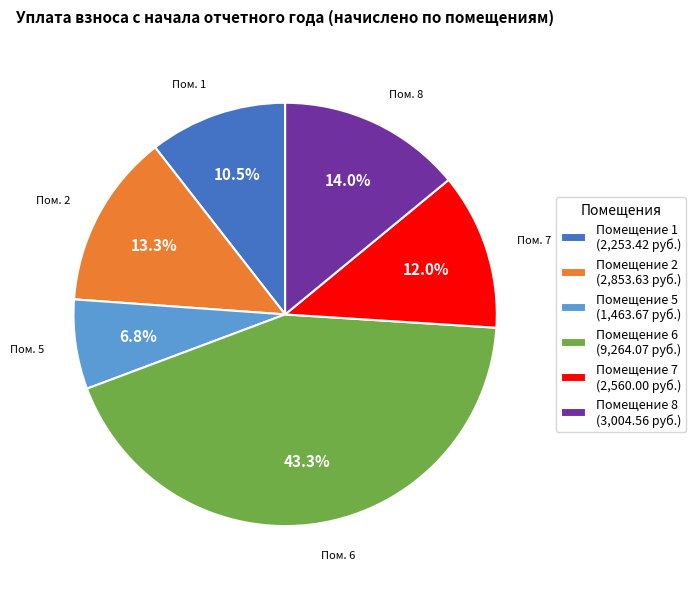

How many segments does this pie chart have?

6